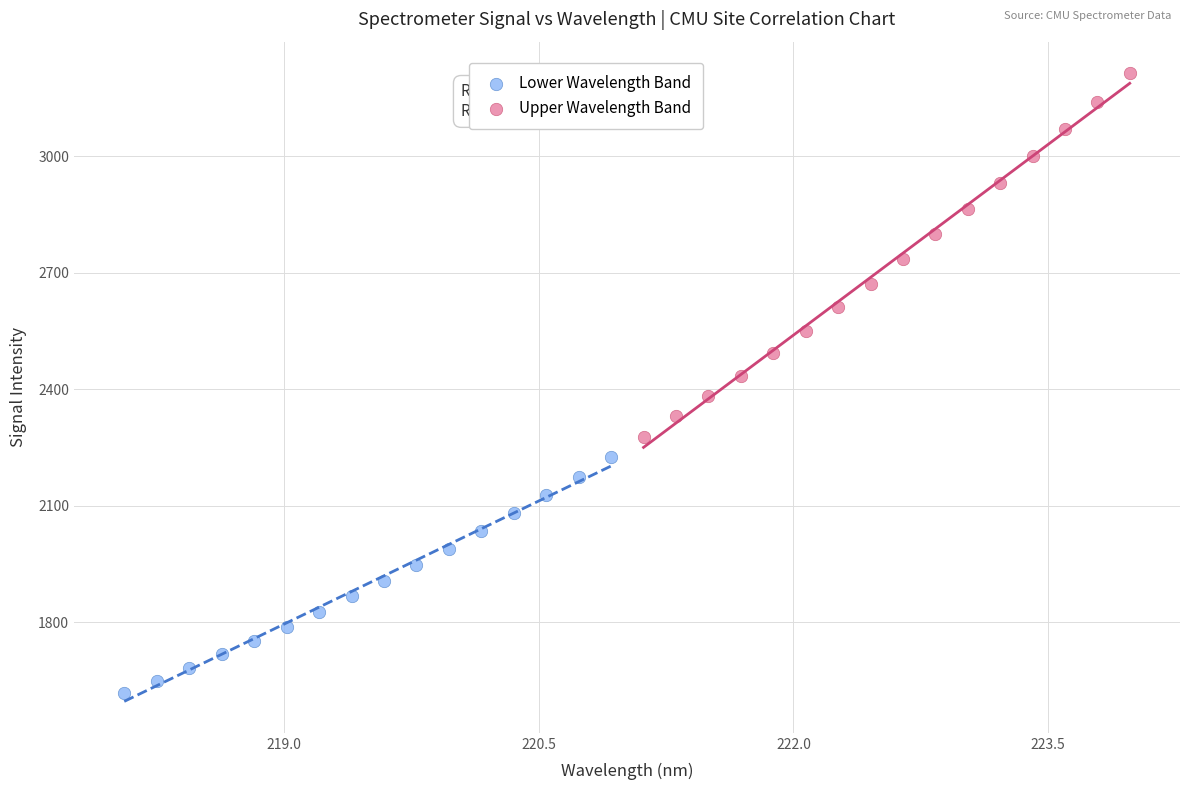

Which series has the widest spread of Y values?

Upper Wavelength Band